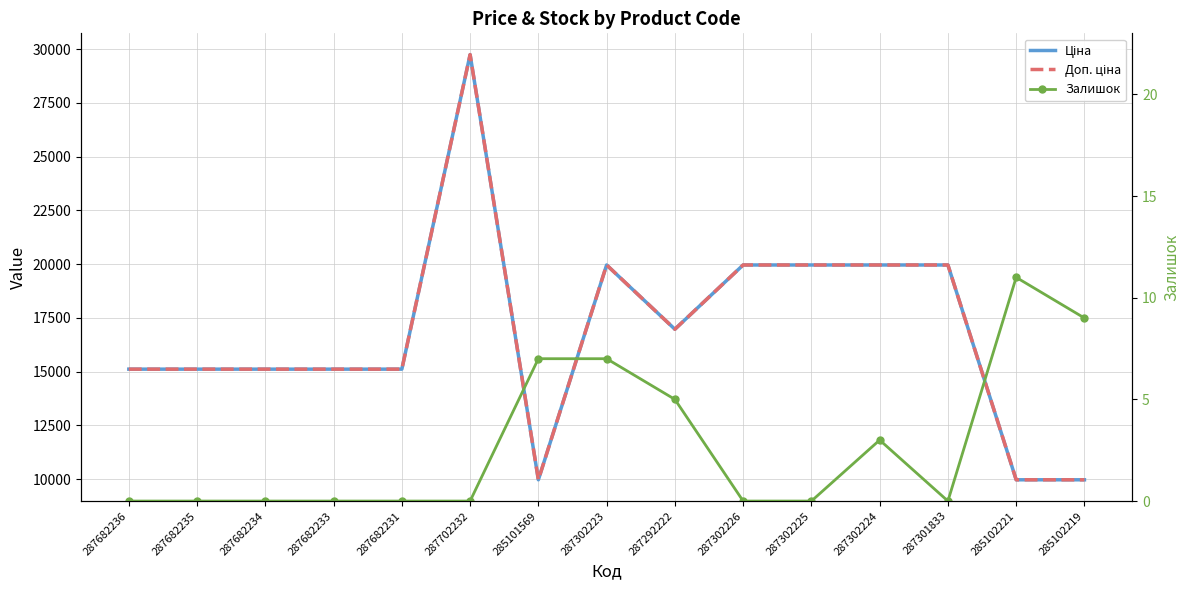

What is the average value of the Доп. ціна series?

16804.6